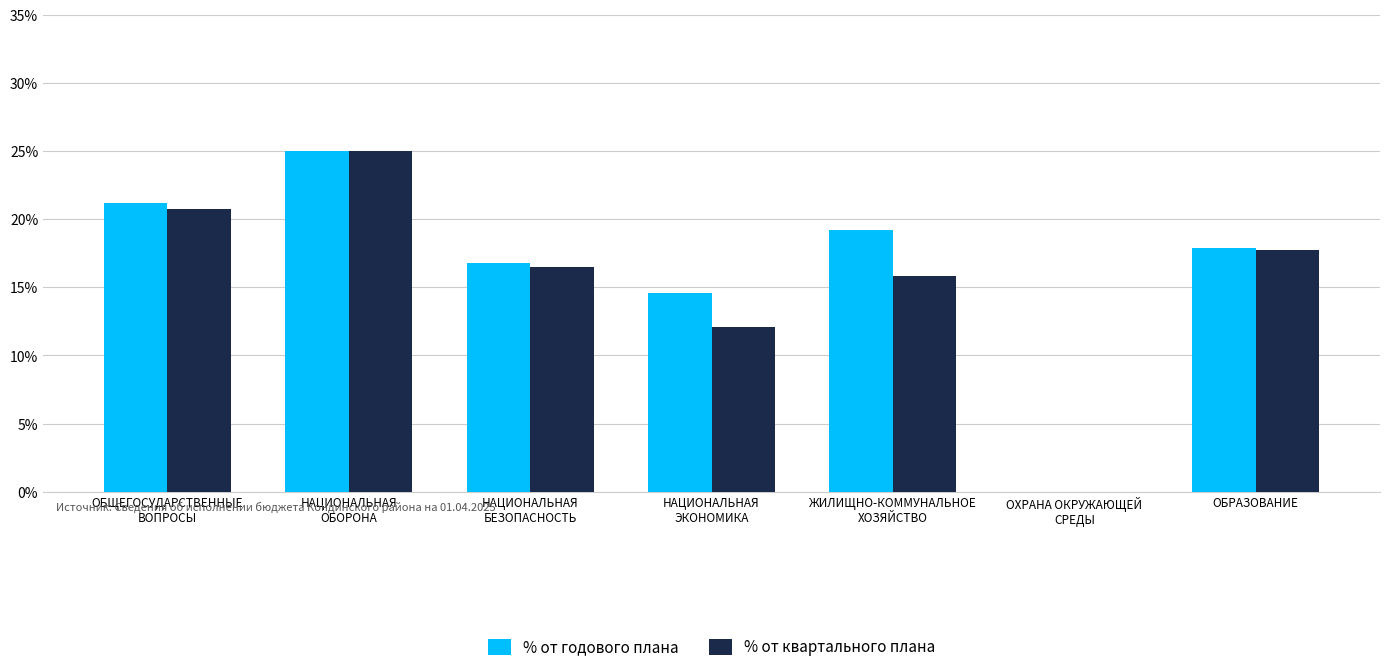

Reading left to right, what are all the values shown in this chart?

% от годового плана: 0.2	0.2	0.2	0.1	0.2	0.0	0.2
% от квартального плана: 0.2	0.2	0.2	0.1	0.2	0.0	0.2